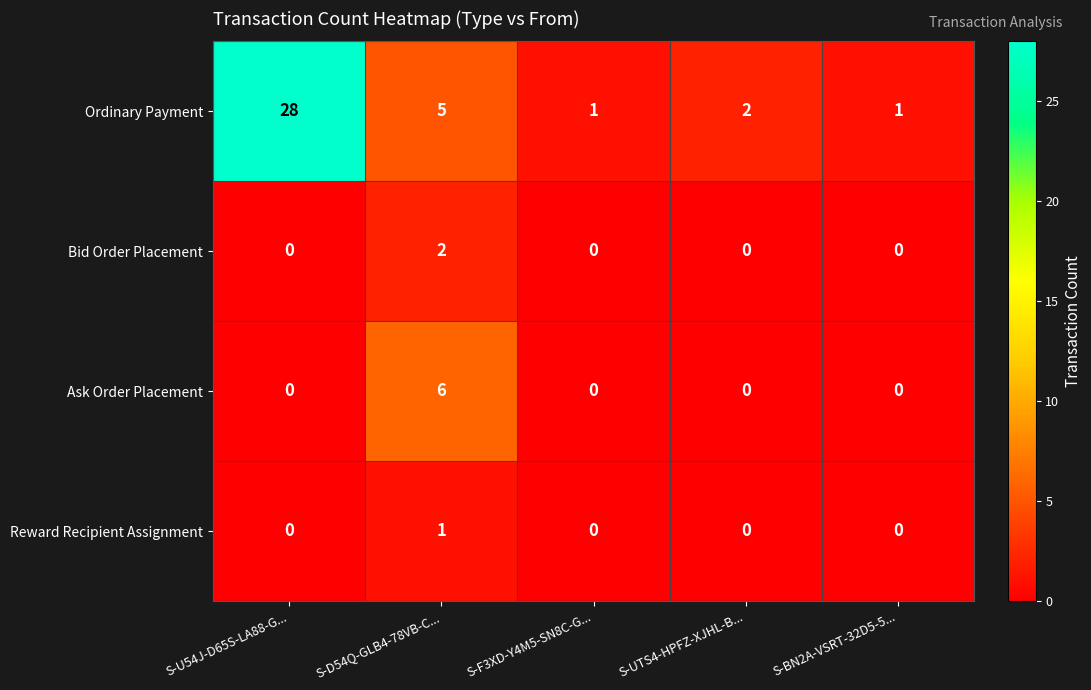

Reading right to left, list all the values displayed in this chart.

Ordinary Payment: S-BN2A-VSRT-32D5-5...=1	S-UTS4-HPFZ-XJHL-B...=2	S-F3XD-Y4M5-SN8C-G...=1	S-D54Q-GLB4-78VB-C...=5	S-U54J-D65S-LA88-G...=28
Bid Order Placement: S-BN2A-VSRT-32D5-5...=0	S-UTS4-HPFZ-XJHL-B...=0	S-F3XD-Y4M5-SN8C-G...=0	S-D54Q-GLB4-78VB-C...=2	S-U54J-D65S-LA88-G...=0
Ask Order Placement: S-BN2A-VSRT-32D5-5...=0	S-UTS4-HPFZ-XJHL-B...=0	S-F3XD-Y4M5-SN8C-G...=0	S-D54Q-GLB4-78VB-C...=6	S-U54J-D65S-LA88-G...=0
Reward Recipient Assignment: S-BN2A-VSRT-32D5-5...=0	S-UTS4-HPFZ-XJHL-B...=0	S-F3XD-Y4M5-SN8C-G...=0	S-D54Q-GLB4-78VB-C...=1	S-U54J-D65S-LA88-G...=0